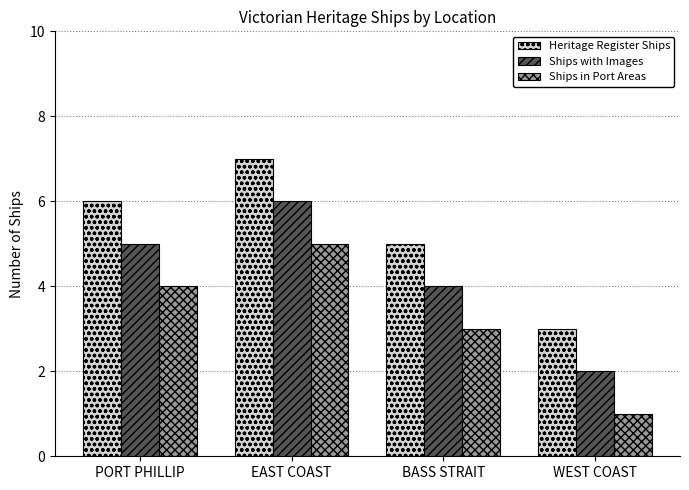

Which series has the largest total across all categories?

Heritage Register Ships